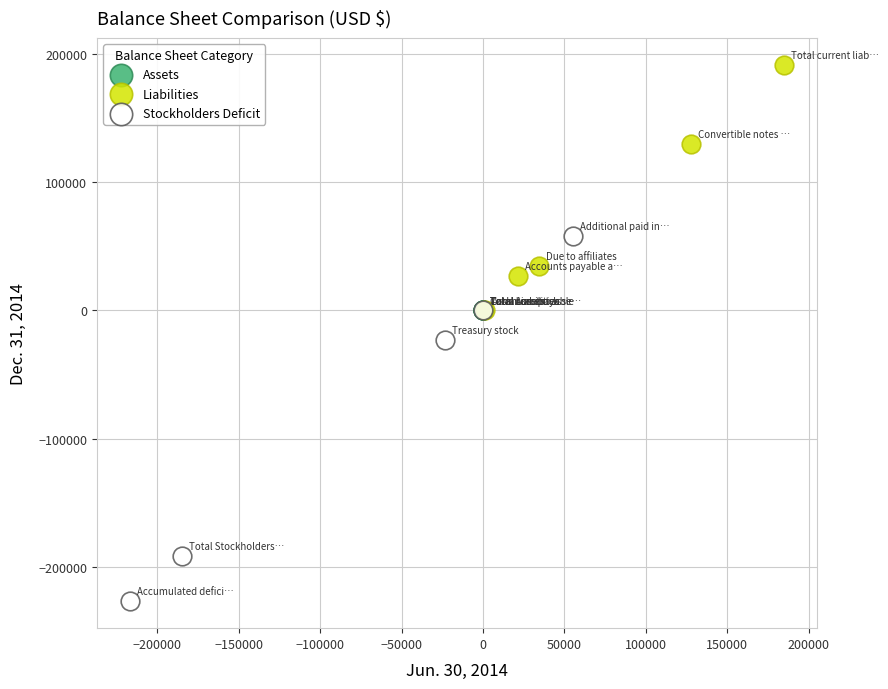

Which series reaches the minimum Y coordinate?

Stockholders Deficit